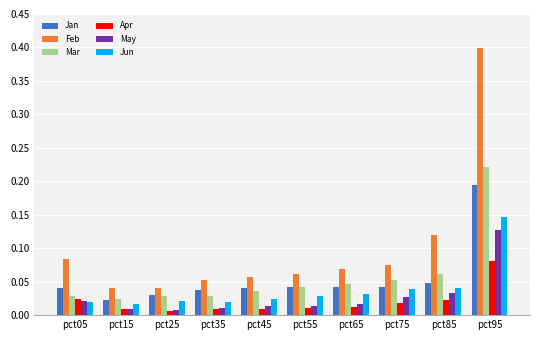

Count the Feb values in the range 0 to 1.

10